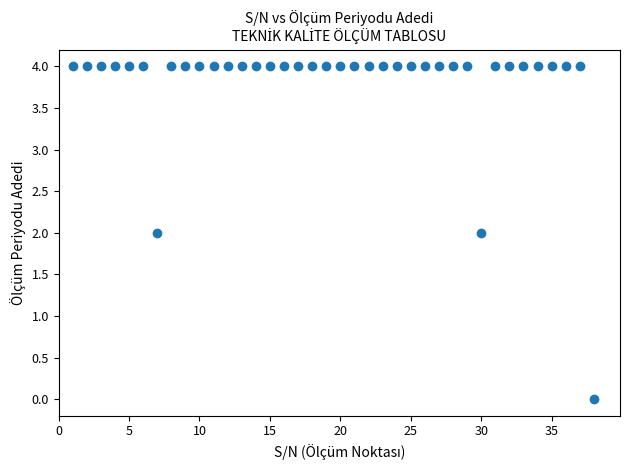

What is the range of X values (max minus min)?

37